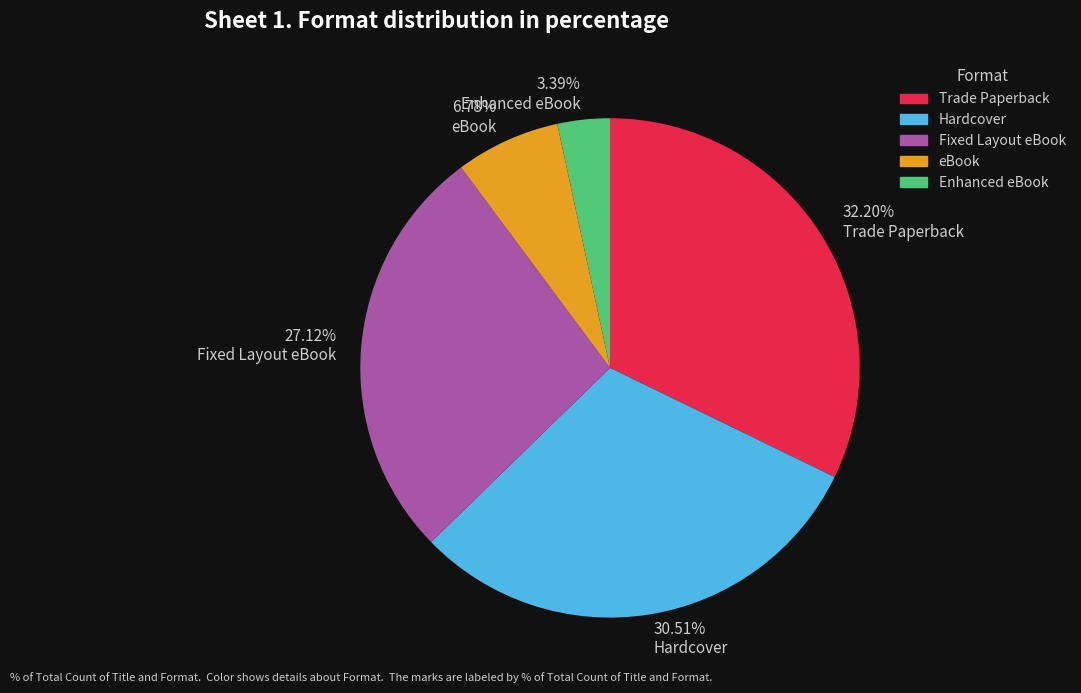

Is Fixed Layout eBook the majority of the pie?

No